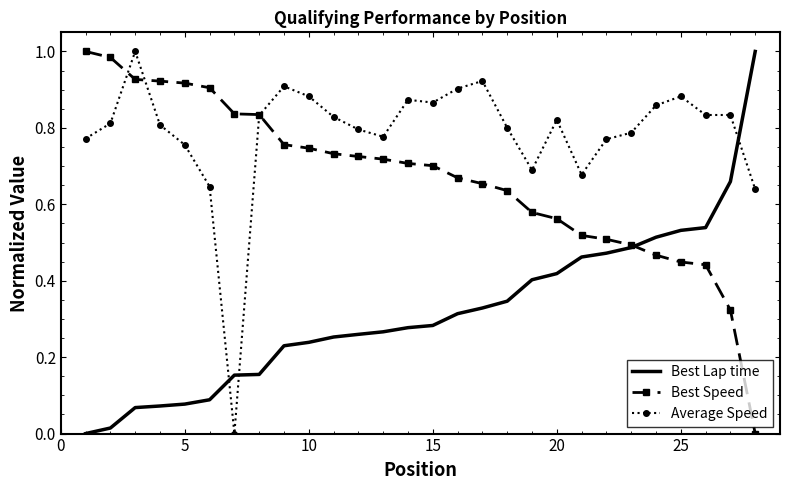

Which series has the largest total across all categories?

Average Speed